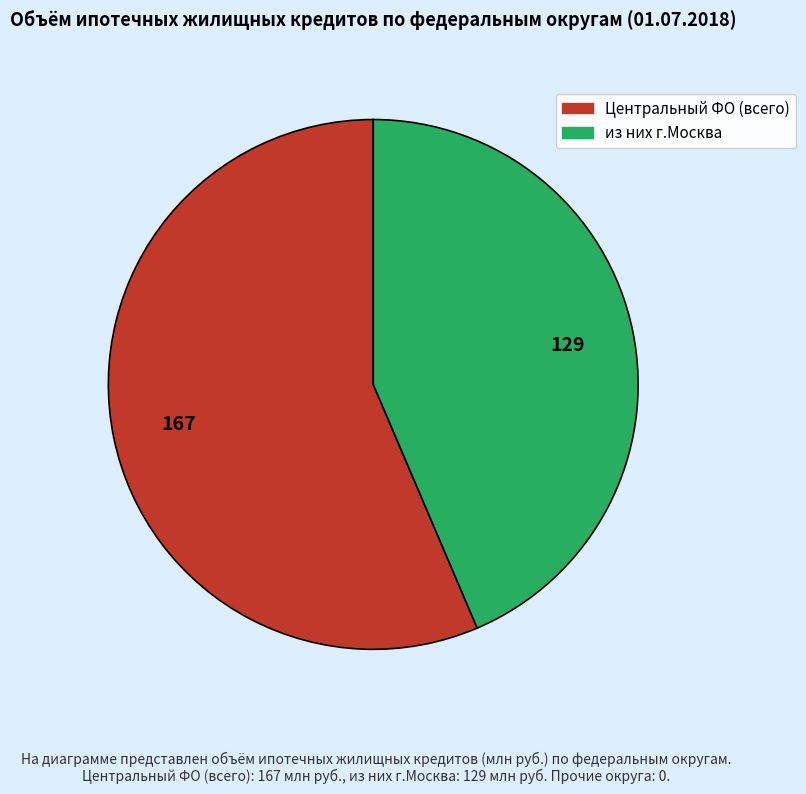

Is there any slice that represents more than half of the pie?

Yes